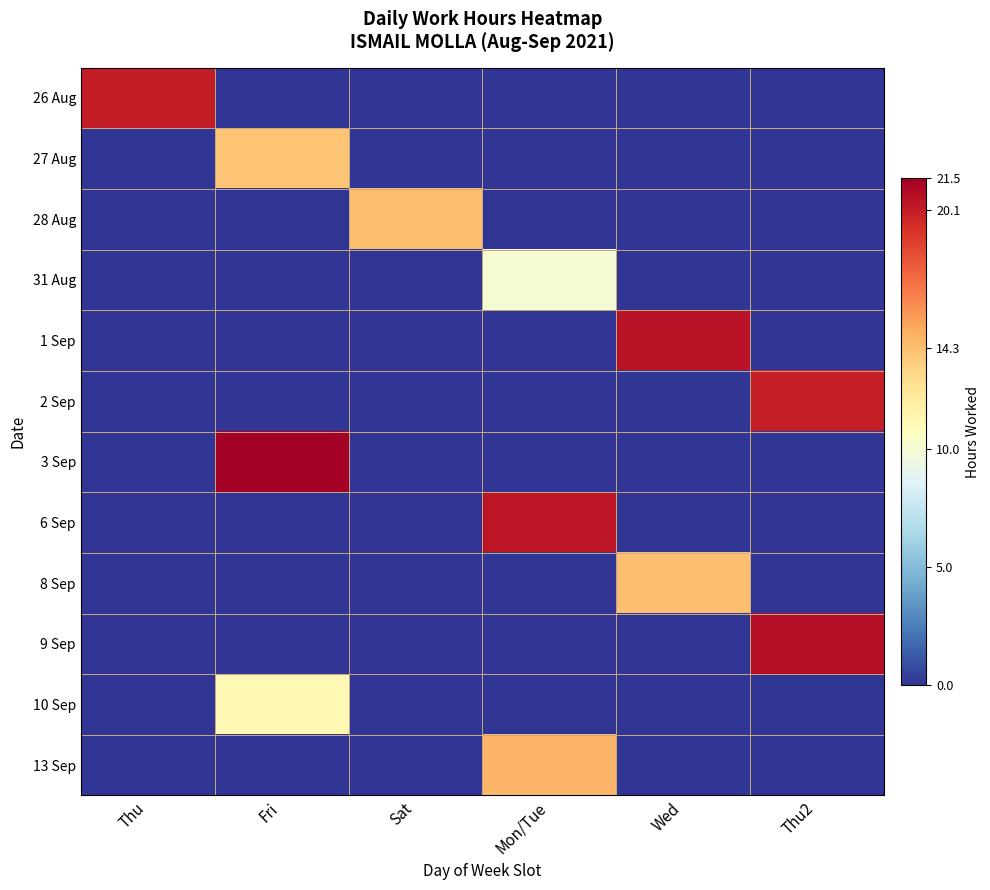

Count the number of data series in this chart.

12